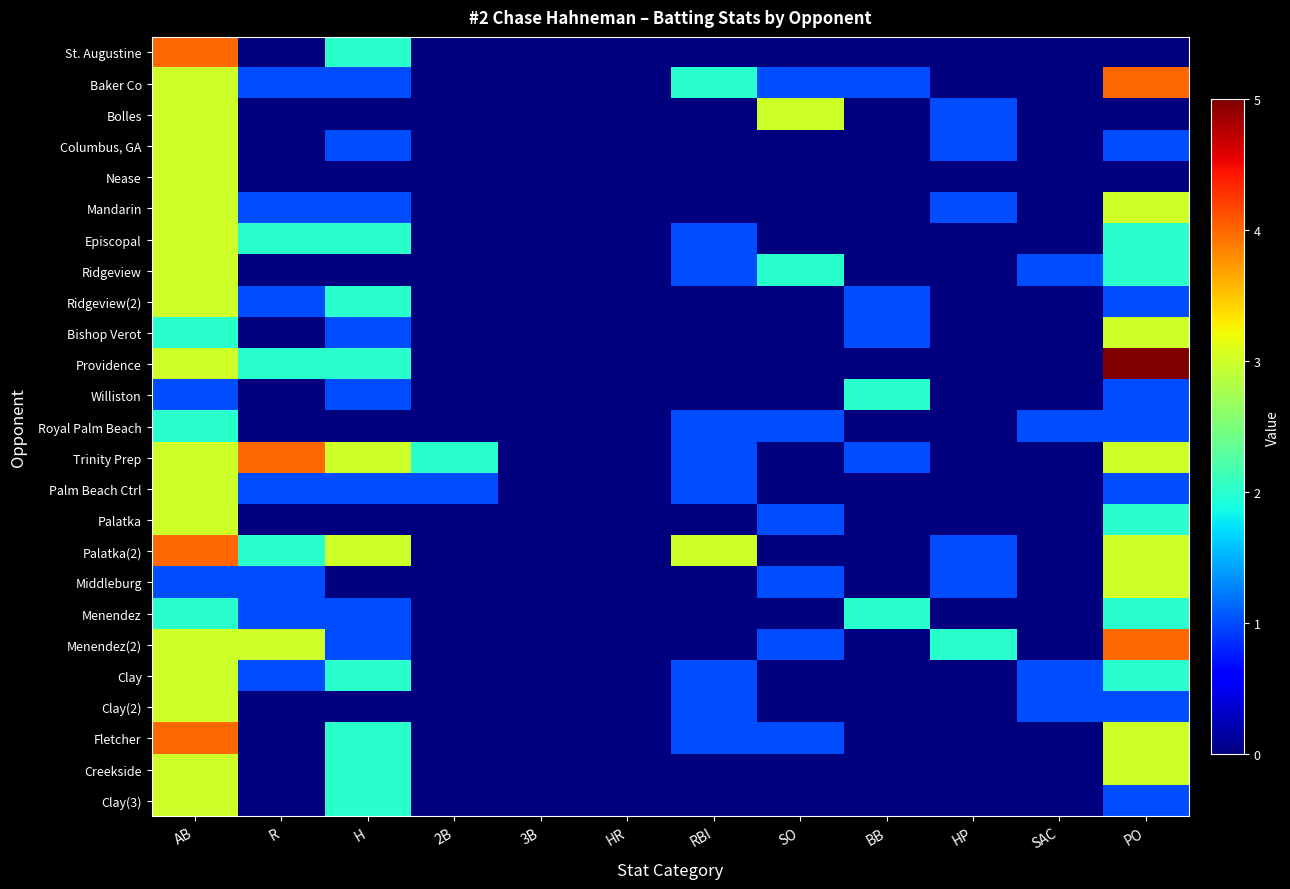

At which category is the sum across all series the highest?

AB